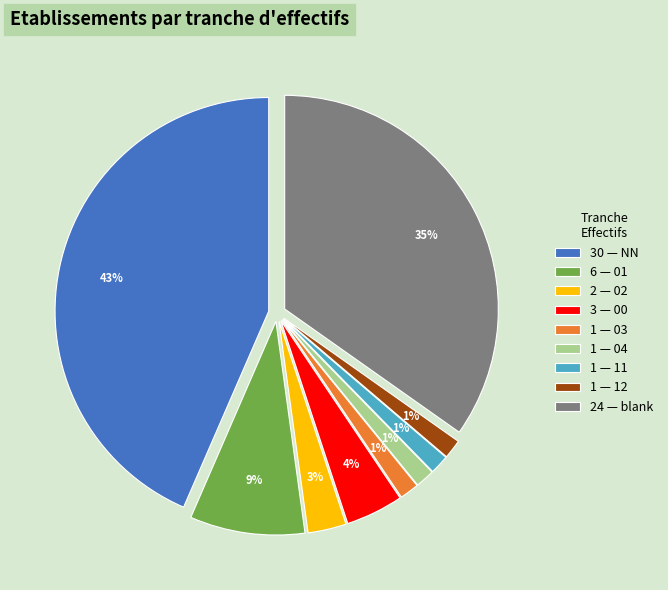

Is there a majority slice in this chart?

No